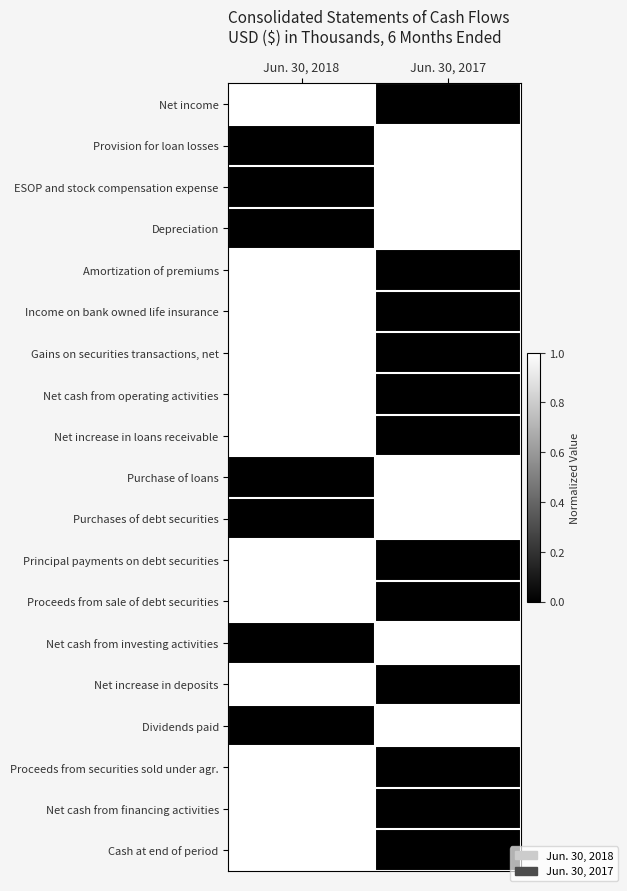

What is the difference between the highest and lowest values at Jun. 30, 2017?

1